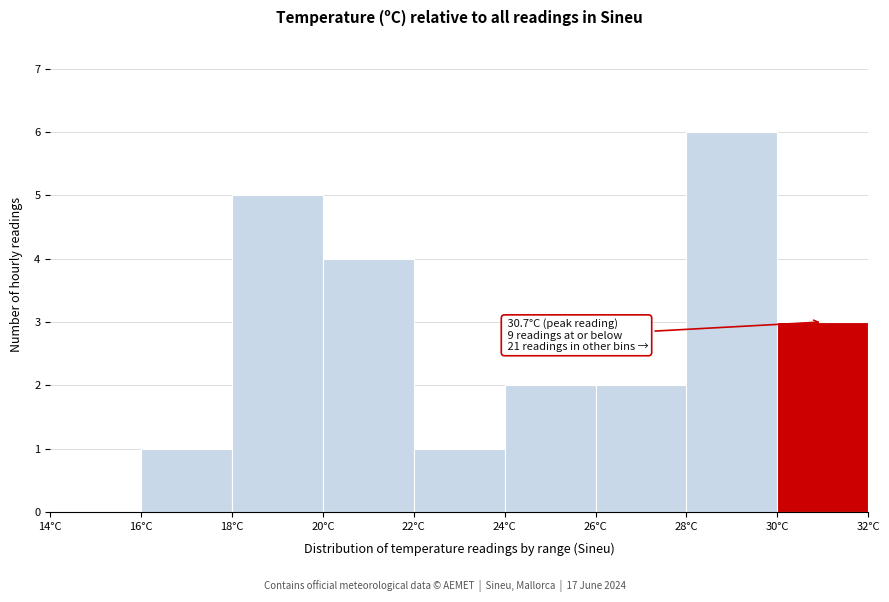

Which range on the x-axis has the tallest bar?

28 to 30